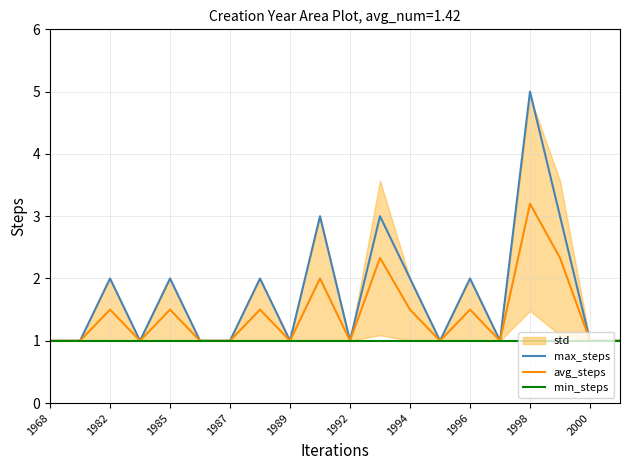

Is it true that avg_steps equals 1.2 at 1998?

False